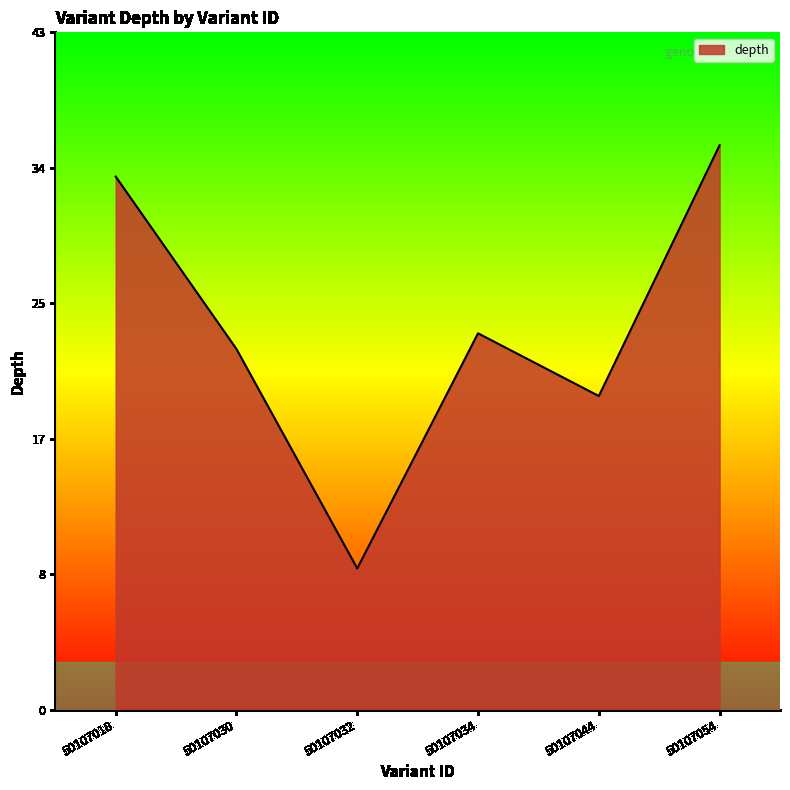

What is the minimum value shown in the chart?

9